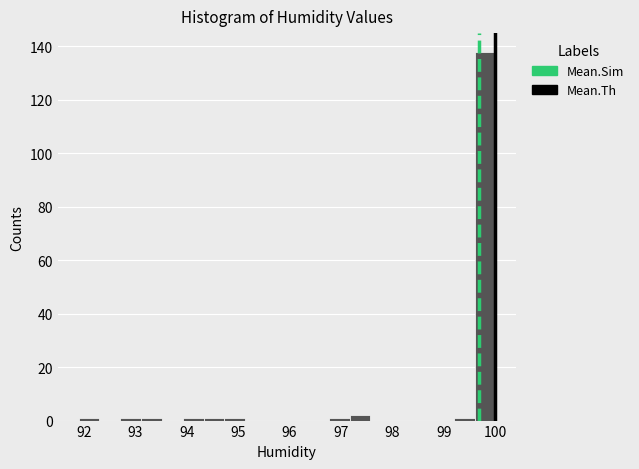

How tall is the bar that spans 97.2 to 97.6 on the x-axis? Neither the bar edges nor the heights are printed on the chart, so give them approximately, as read against the axes.

2